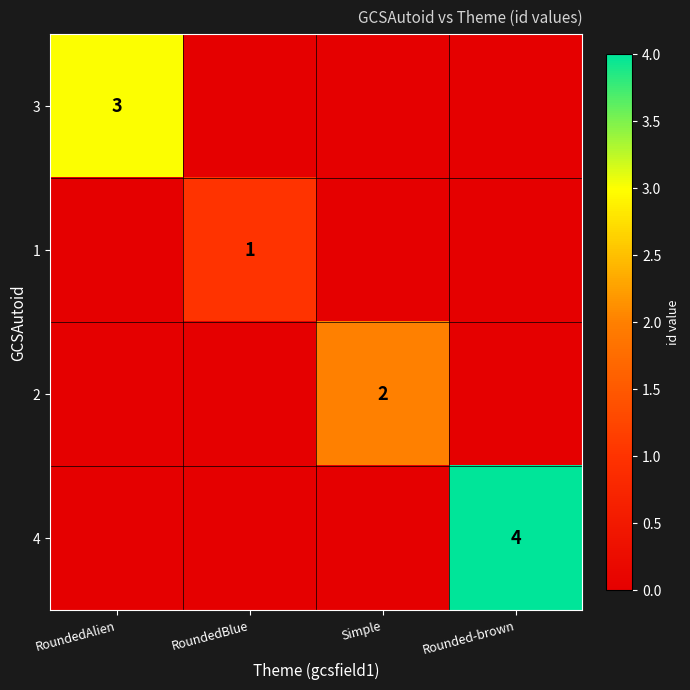

What is the total value across all series at Simple?

2